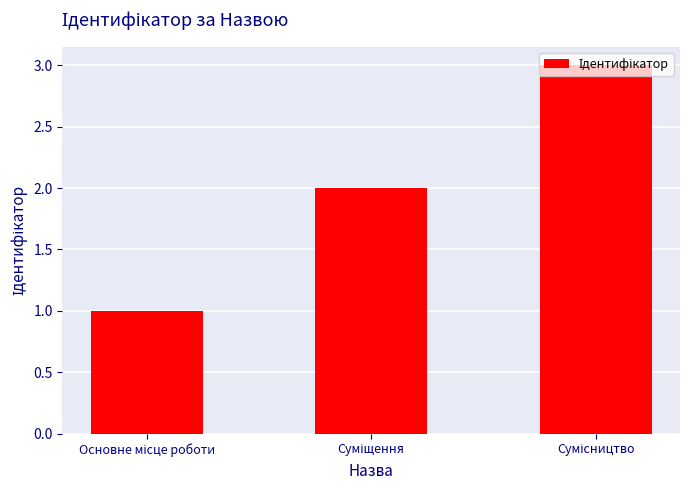

What is the sum of all values?

6